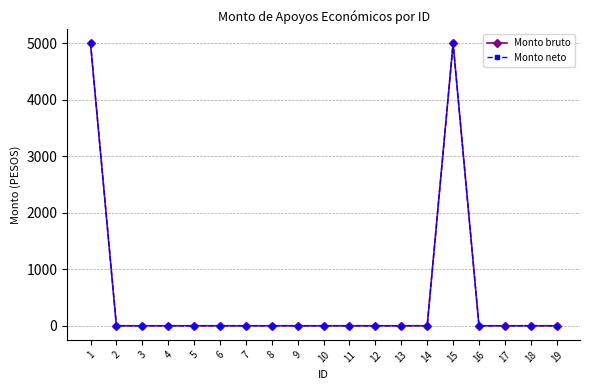

True or false: Monto bruto and Monto neto cross at least once.

False